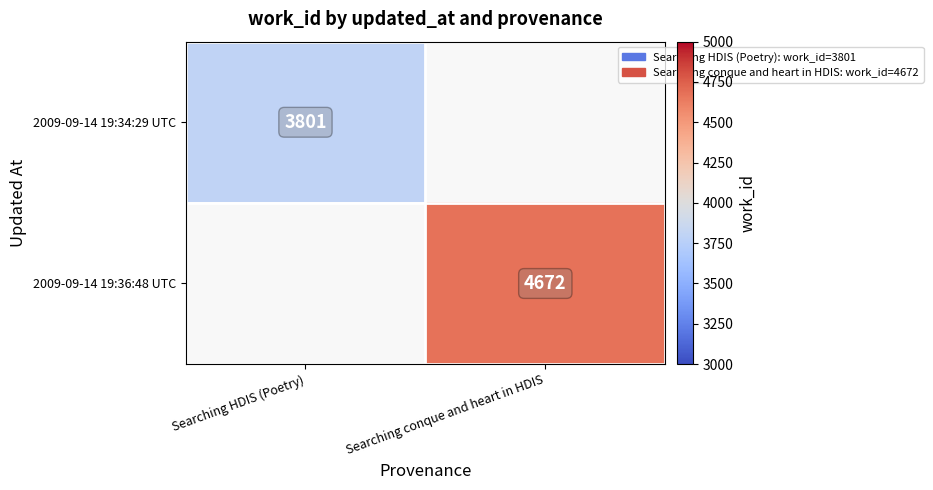

The value of 2009-09-14 19:36:48 UTC at Searching conque and heart in HDIS is 4672. True or false?

True